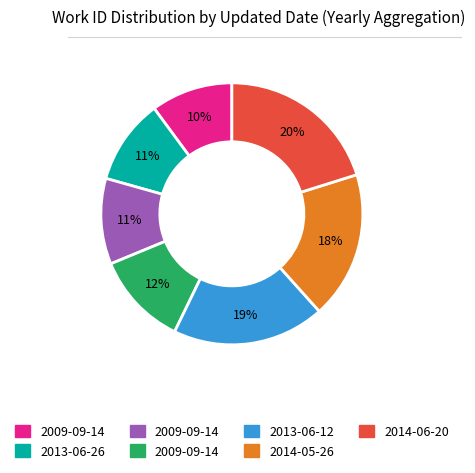

To the nearest percent, what is the difference between the largest and smallest slice percentages?

10%